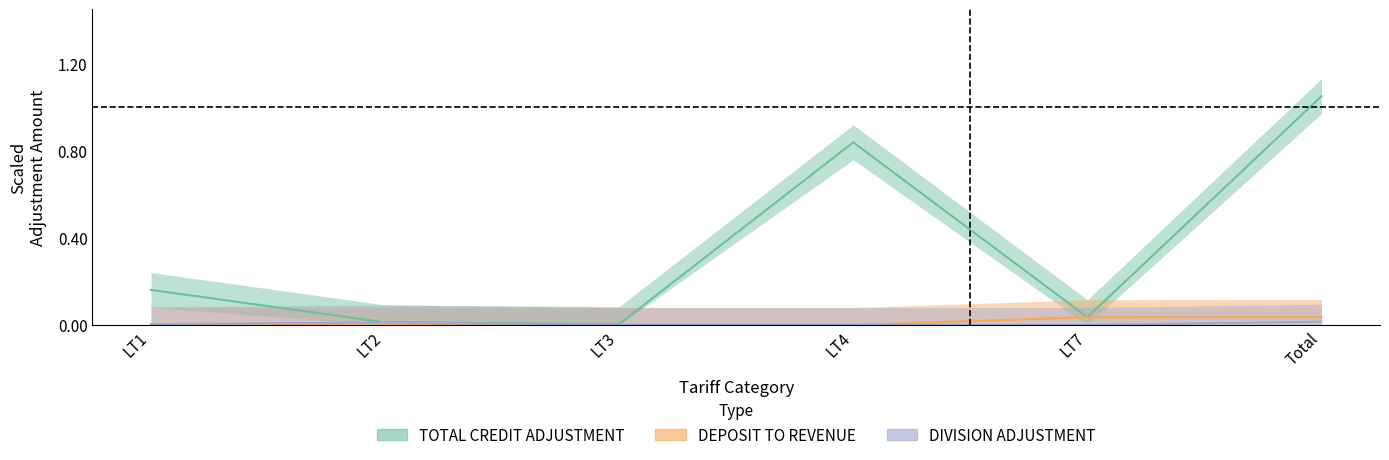

What is the label of the 6th point from the left?

Total